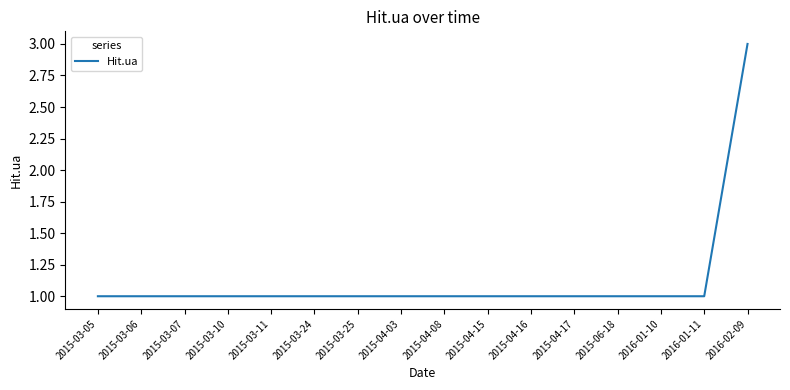

The chart shows a value of 2 at 2015-04-08. True or false?

False